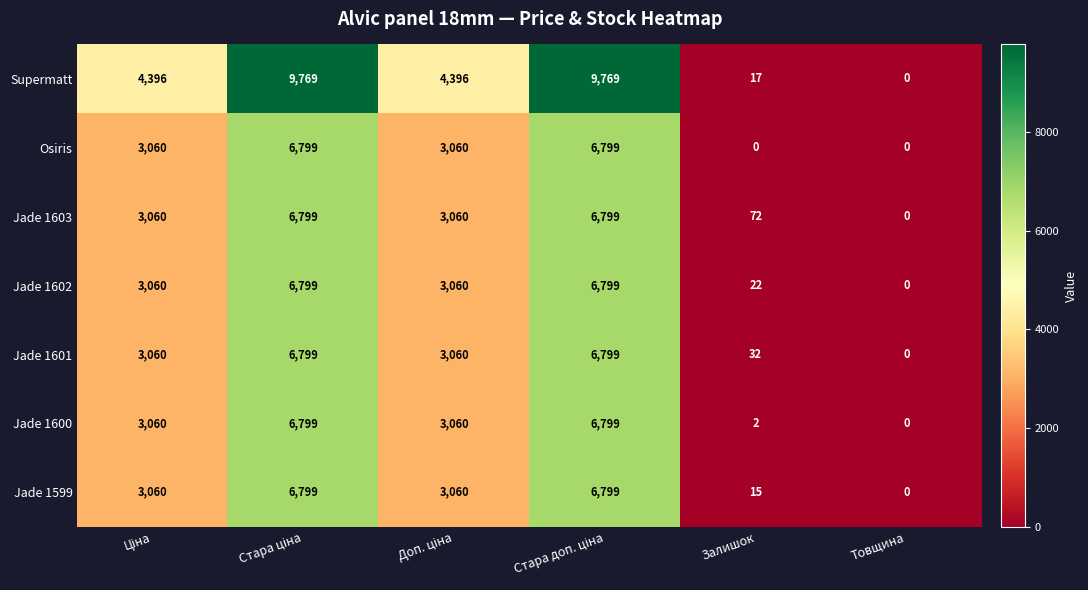

What is the highest value of the Jade 1603 series?

6799